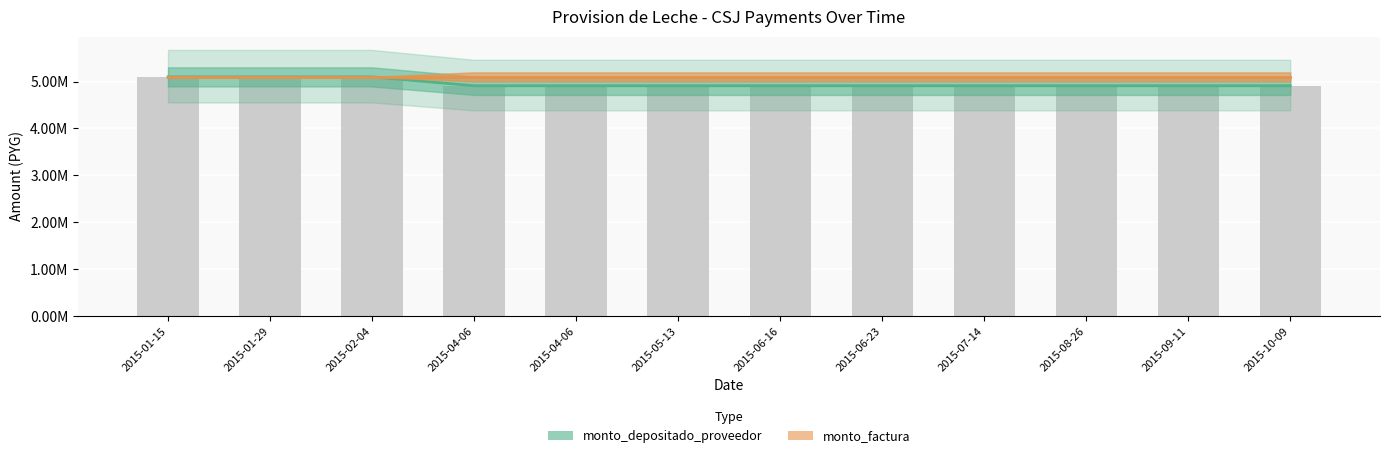

The value of monto_depositado_proveedor at 2015-01-15 is 7260044. True or false?

False